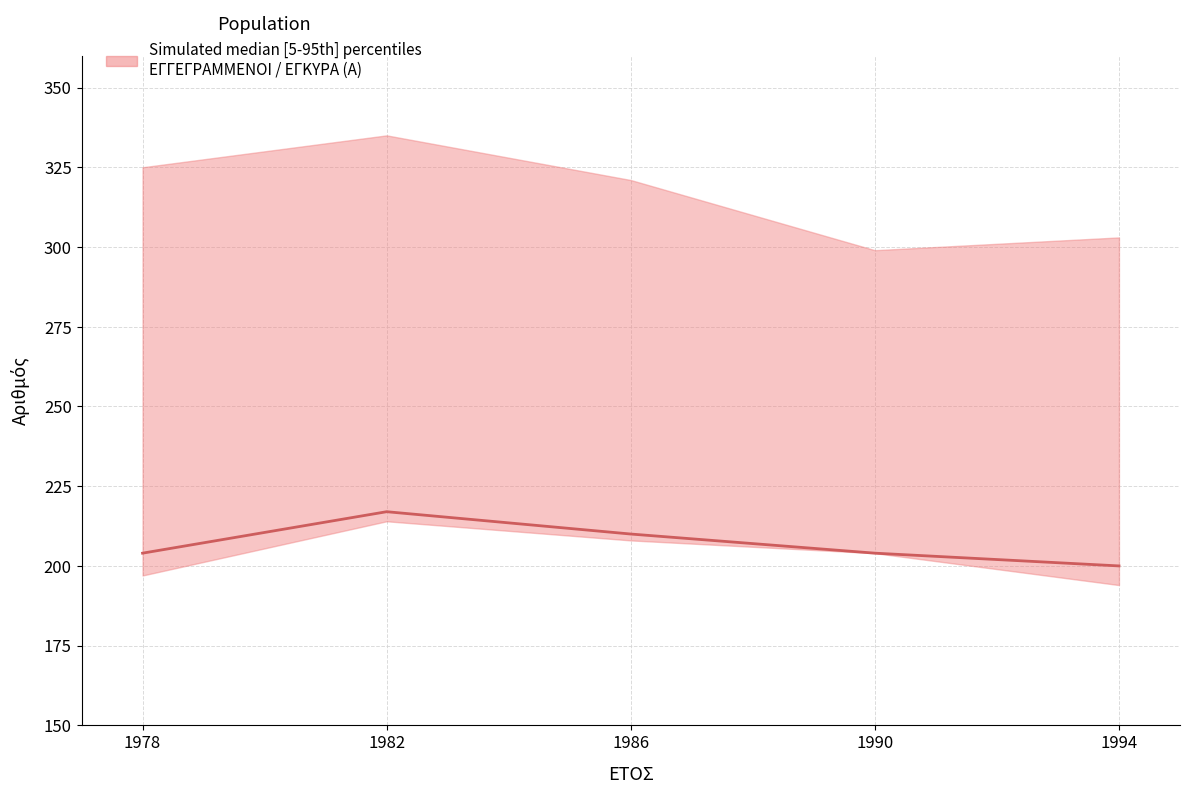

What is the approximate value at 1986?

210